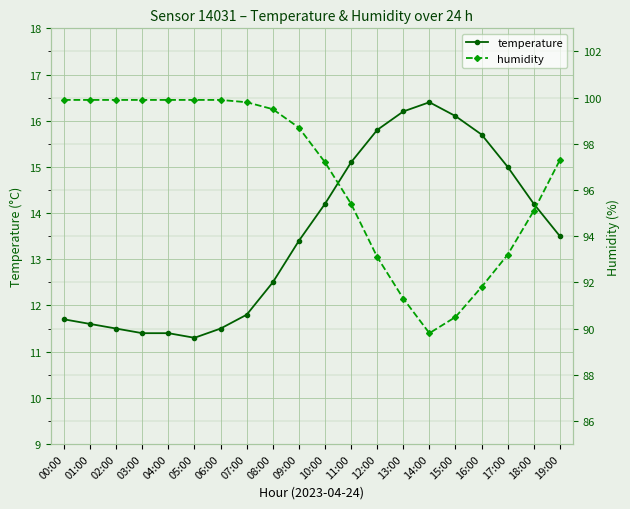

What is the difference between the highest and lowest values at 16:00?

76.1